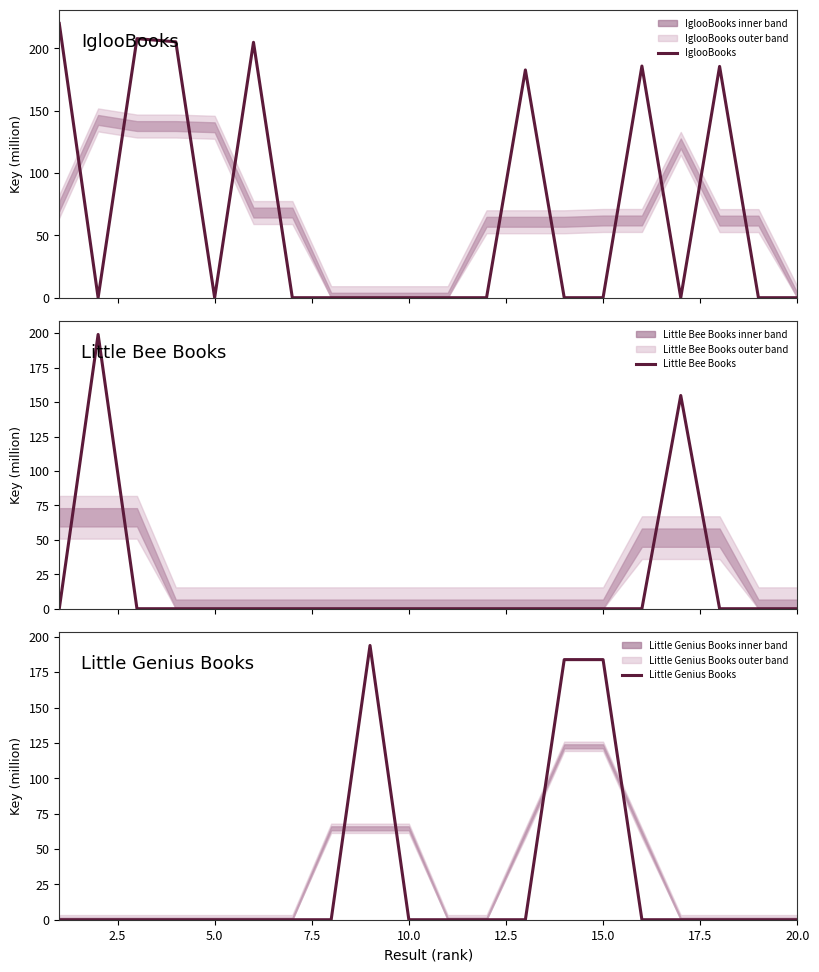

The value of Little Genius Books at 10.0 is 122.1. True or false?

False